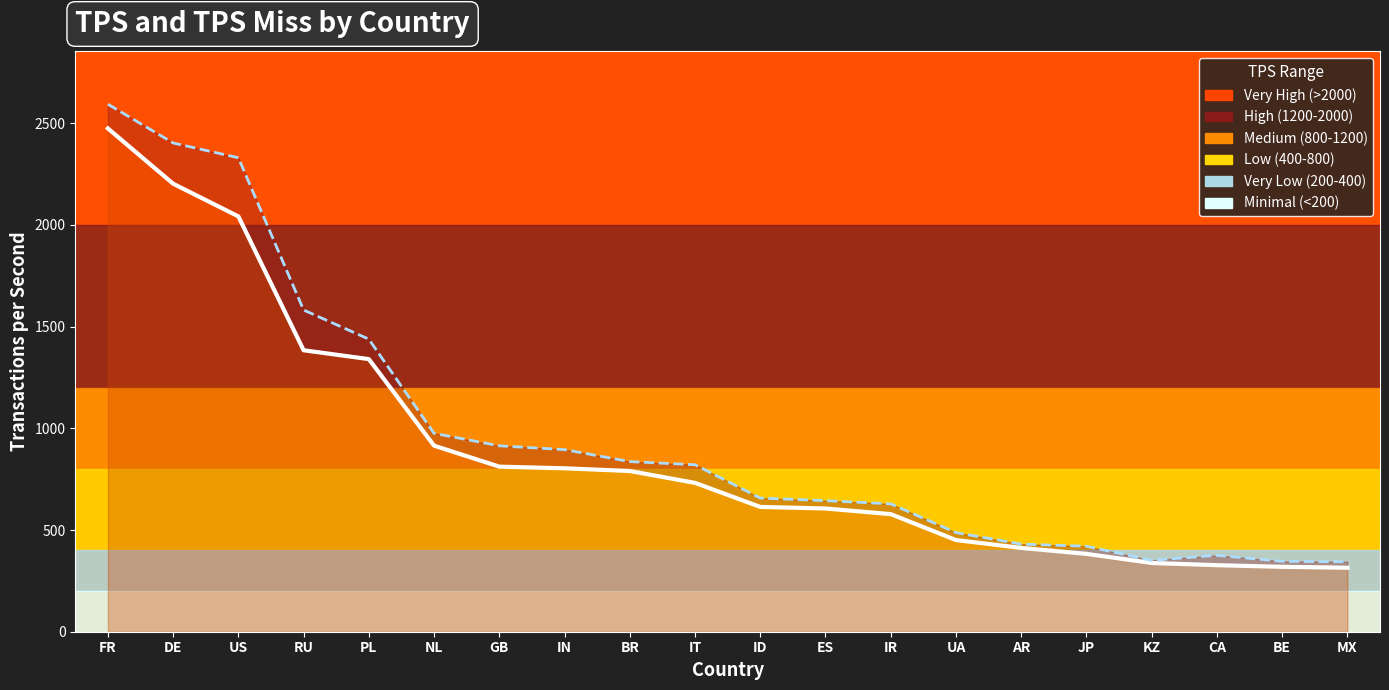

Reading left to right, extract all data points from this chart.

tps (line): 2474.0	2202.2	2041.5	1383.5	1340.0	914.5	811.4	803.3	790.0	731.6	613.5	605.7	578.1	450.7	411.9	382.7	337.9	327.1	319.1	314.6
tps_miss (line): 2593.0	2402.4	2329.8	1581.3	1438.1	975.0	913.8	895.0	836.2	820.6	656.9	644.1	628.6	487.1	430.6	420.1	350.7	375.5	345.8	344.1